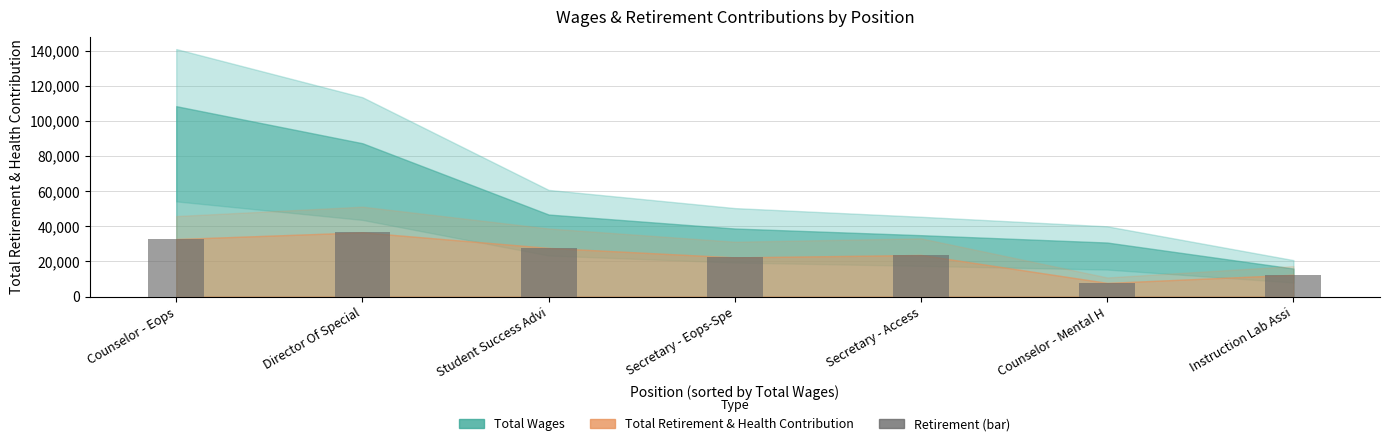

What is the label of the 7th bar from the right?

Counselor - Eops